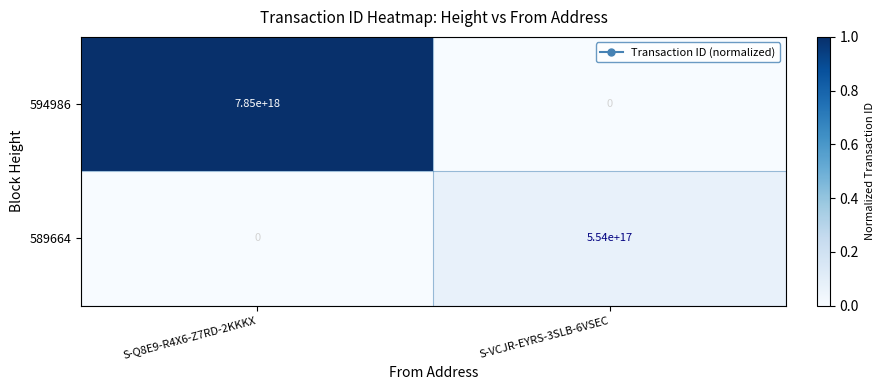

The 594986 series shows 0 at S-VCJR-EYRS-3SLB-6VSEC. True or false?

True